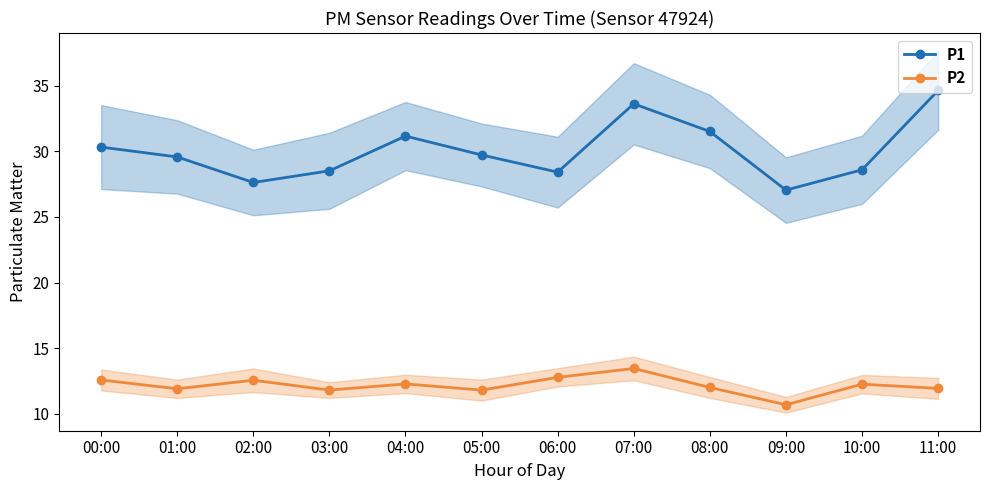

Where is the first local minimum for P1?

02:00